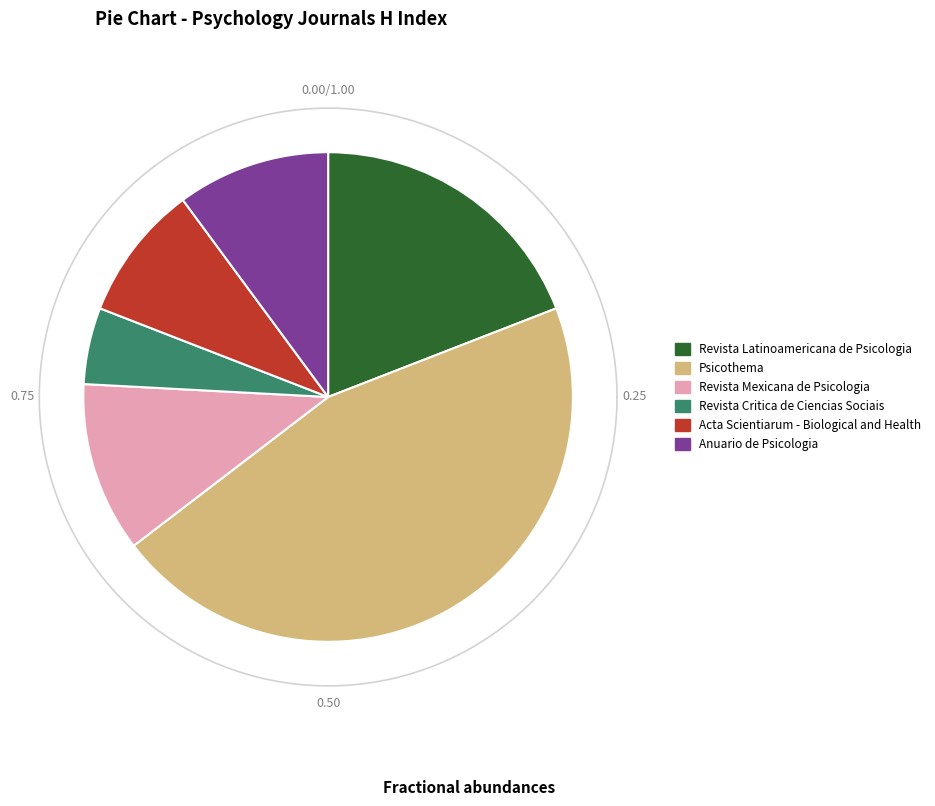

The Anuario de Psicologia slice represents 2% of the pie. True or false?

False